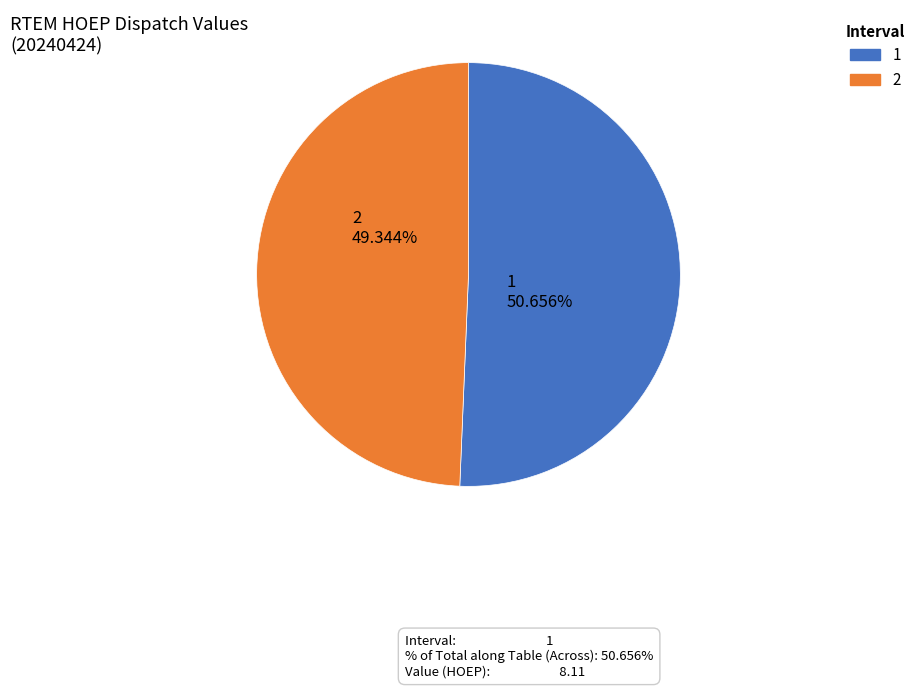

Is the sum of 2 and 1 greater than half?

Yes